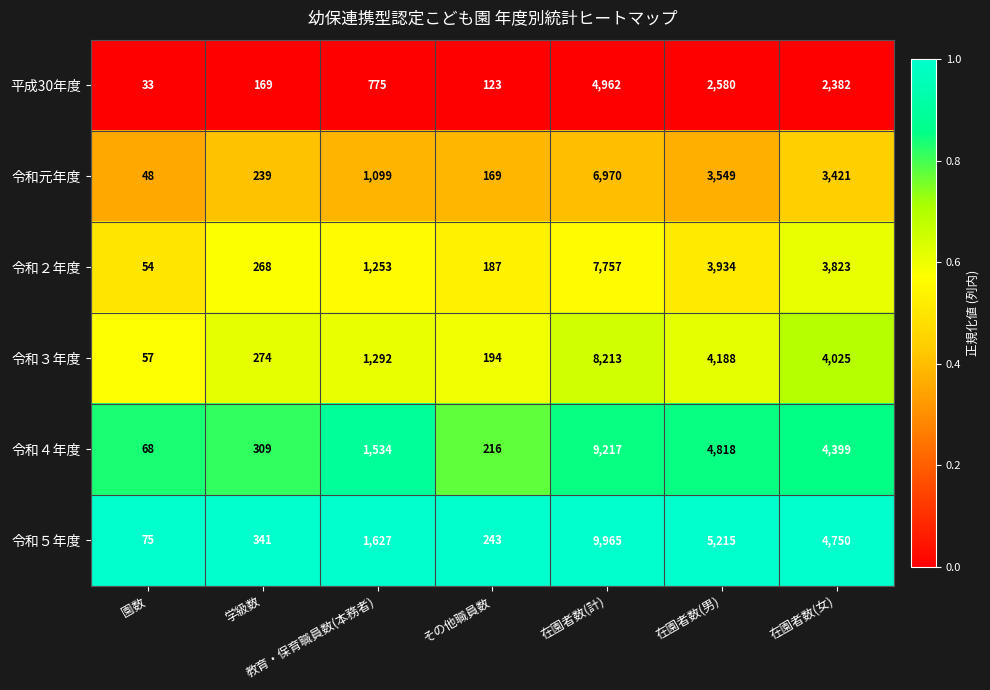

What is the spread (max minus min) of values at 在園者数(女)?

2368